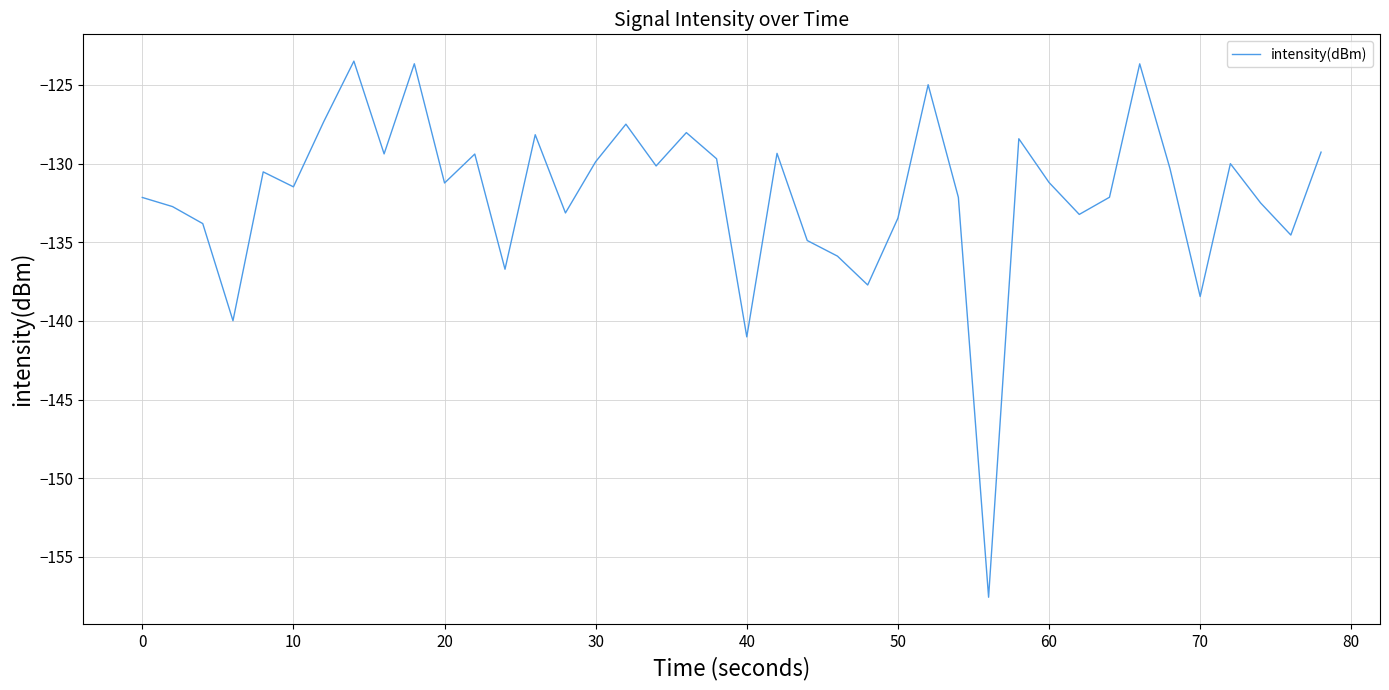

What is the smallest value displayed?

-157.6